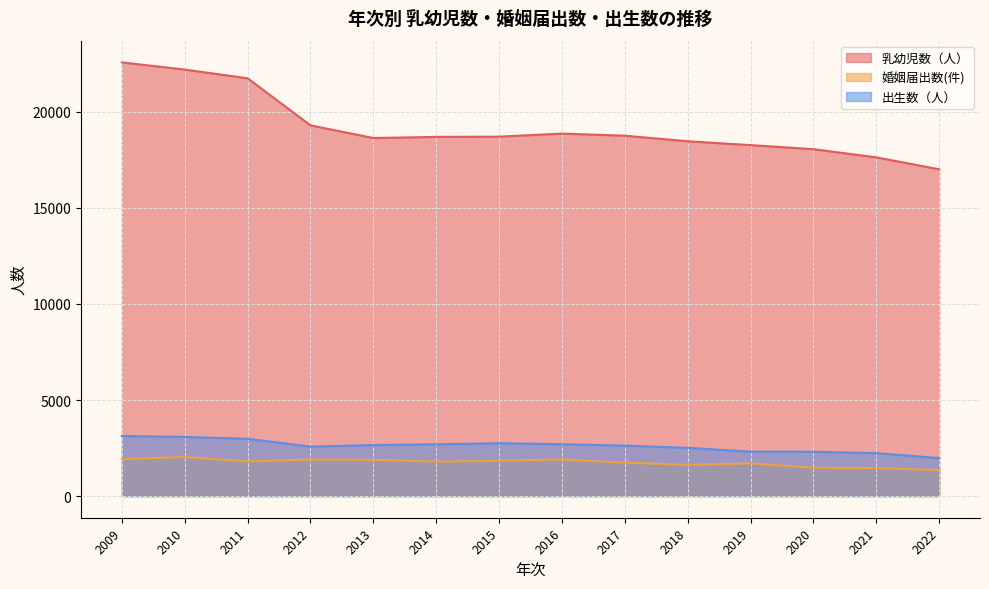

List the labels in order of 婚姻届出数(件) value, largest first.

2010, 2009, 2016, 2012, 2013, 2015, 2011, 2014, 2017, 2019, 2018, 2020, 2021, 2022